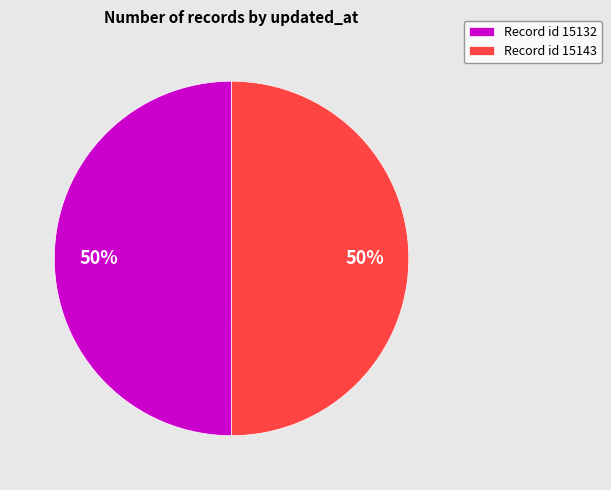

The Record id 15132 slice represents 37% of the pie. True or false?

False